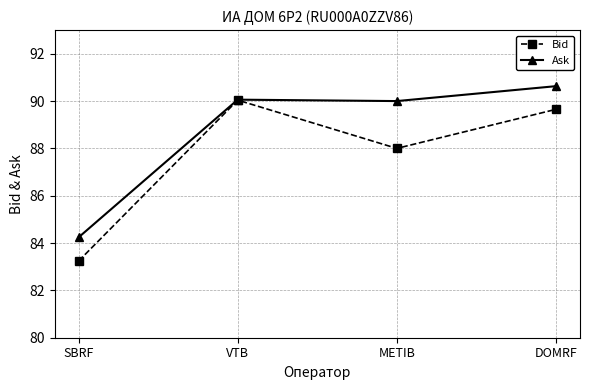

What are all the series names shown in the legend?

Bid, Ask